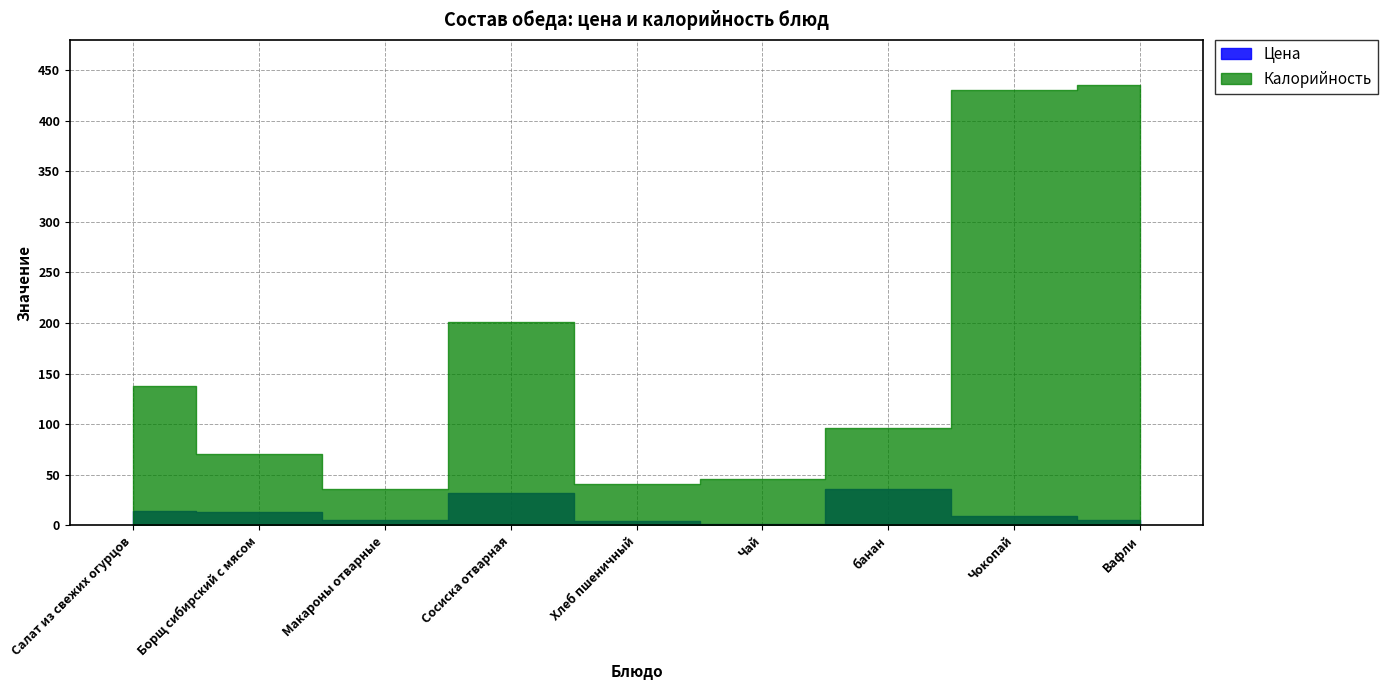

What is the sum of all Калорийность values?

1493.0